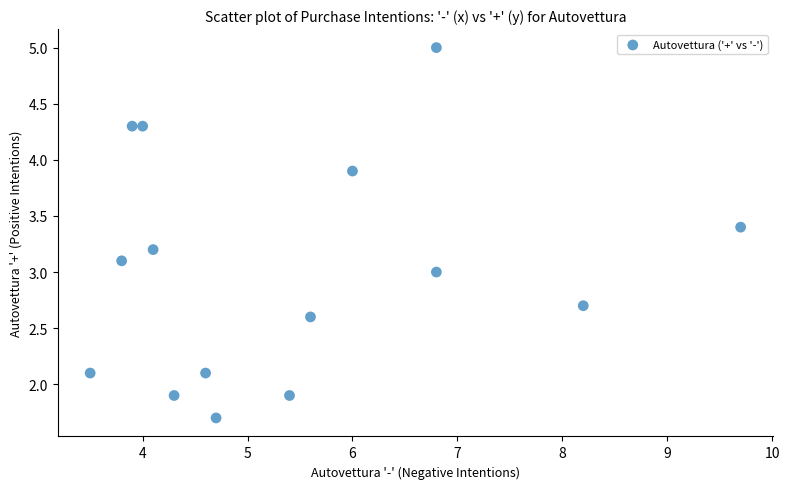

What is the range of X values (max minus min)?

6.2